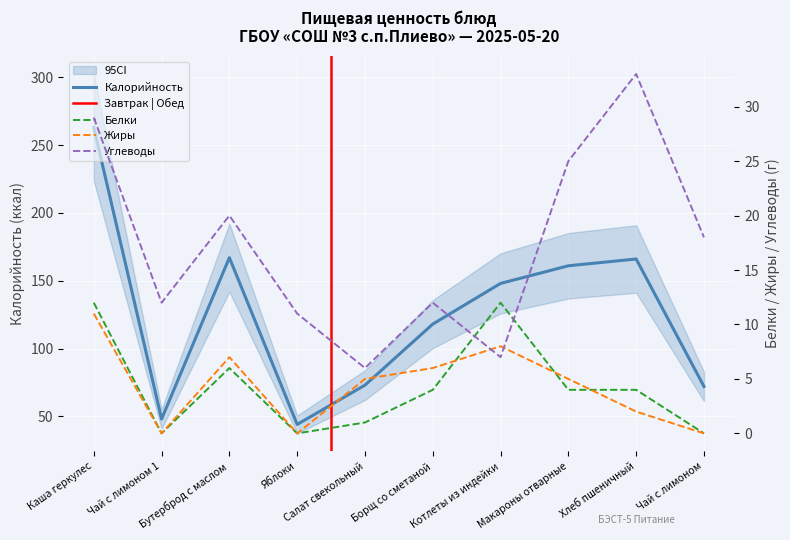

At which category does the chart reach its minimum across all series?

Чай с лимоном 1